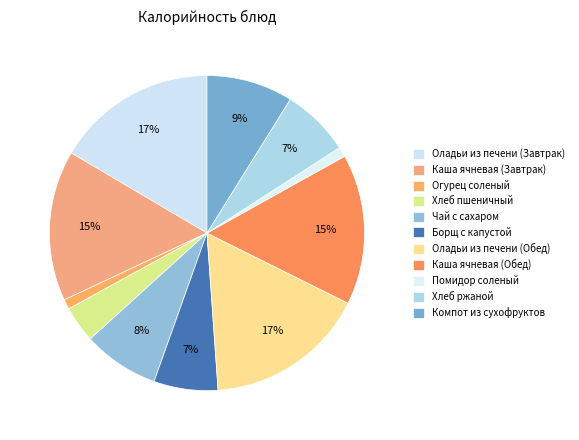

How much of the chart is everything except Оладьи из печени (Обед)?

83.5%